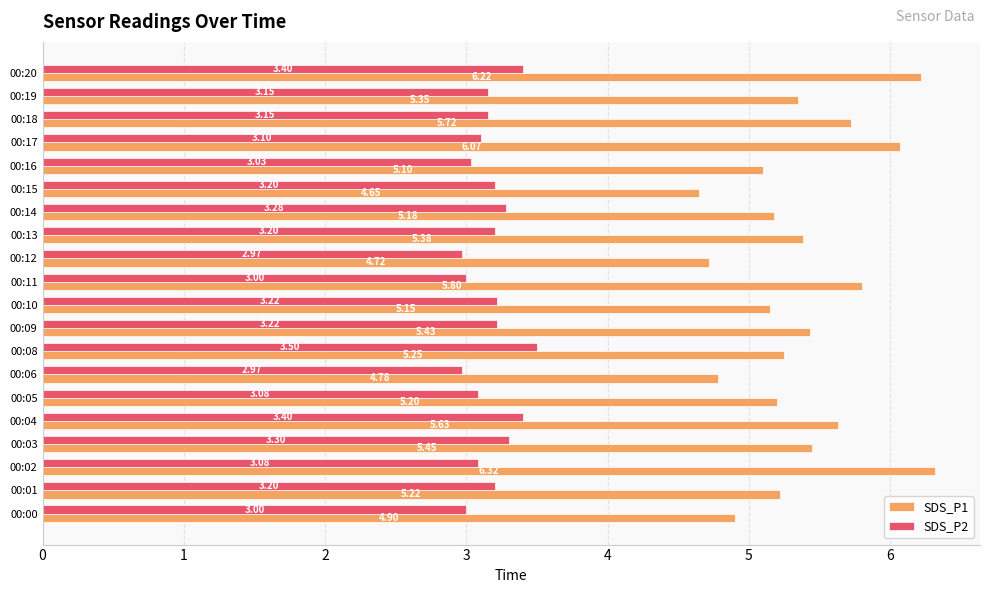

At which category is the sum across all series the highest?

00:20